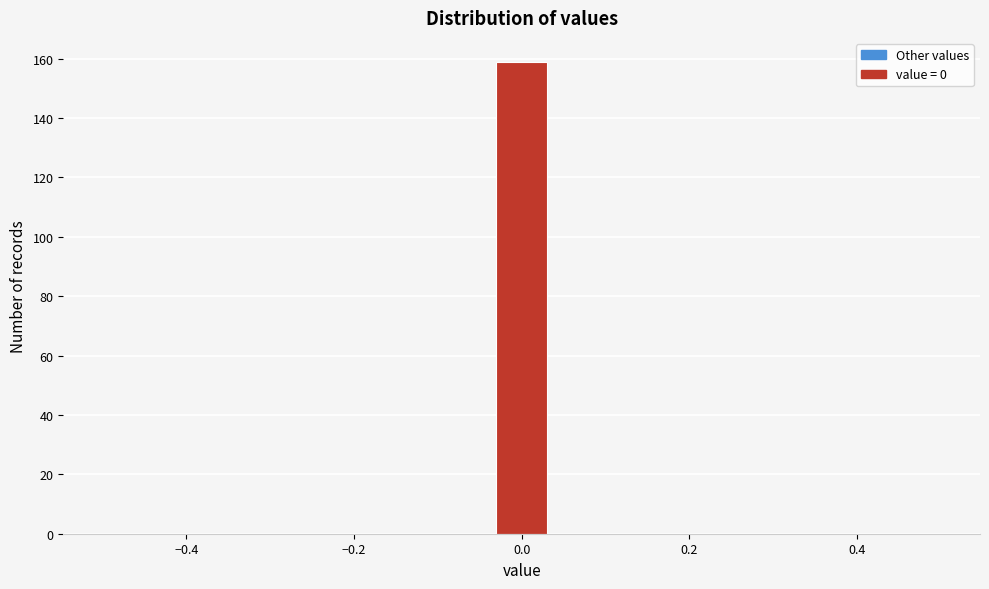

Around what value on the x-axis is the tallest bar? Give the approximate position of its centre, as read against the axis.

0.00